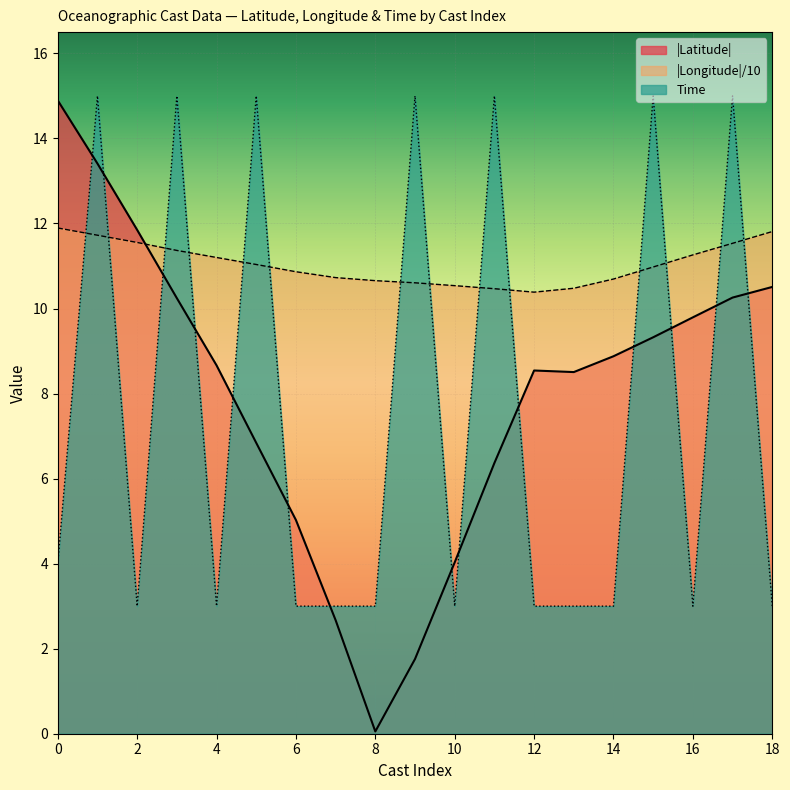

Is the value of Time at 0 greater than the value of |Latitude| at 8?

Yes